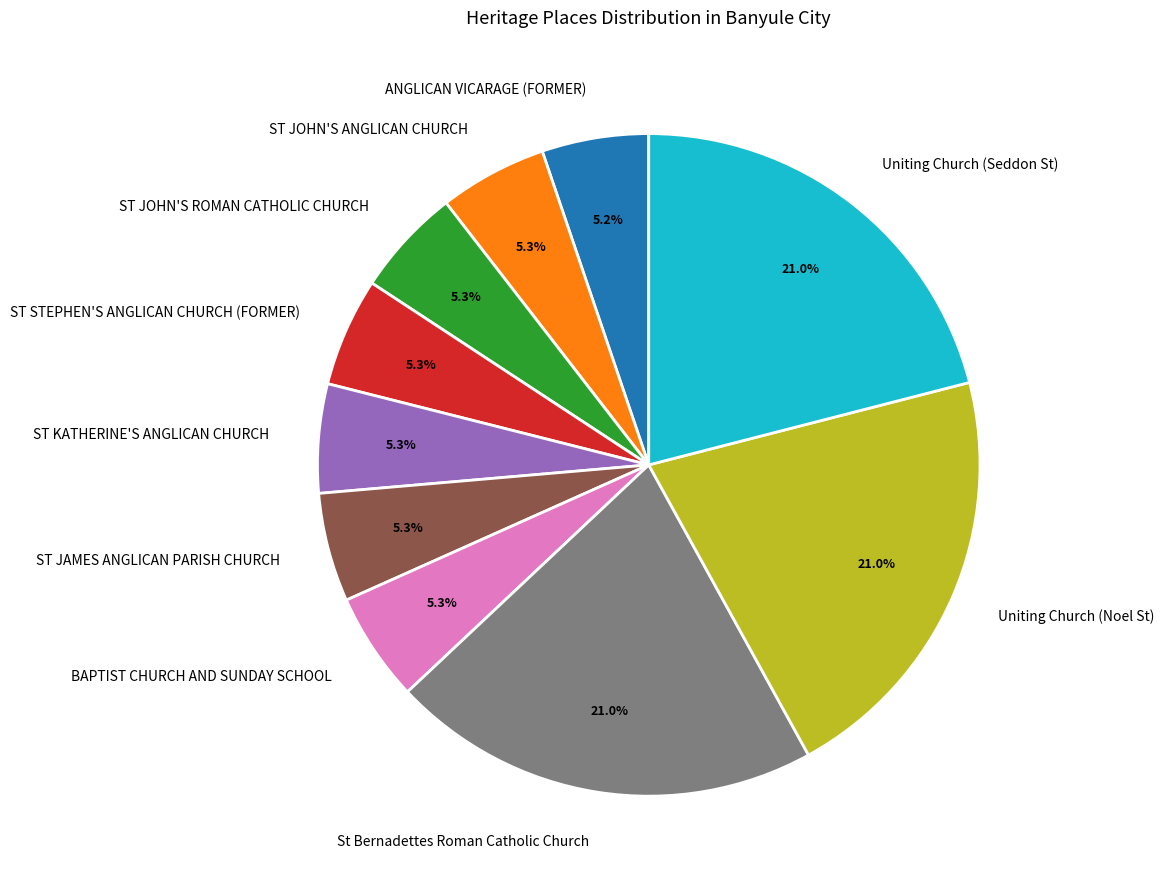

Count the number of slices in the pie.

10